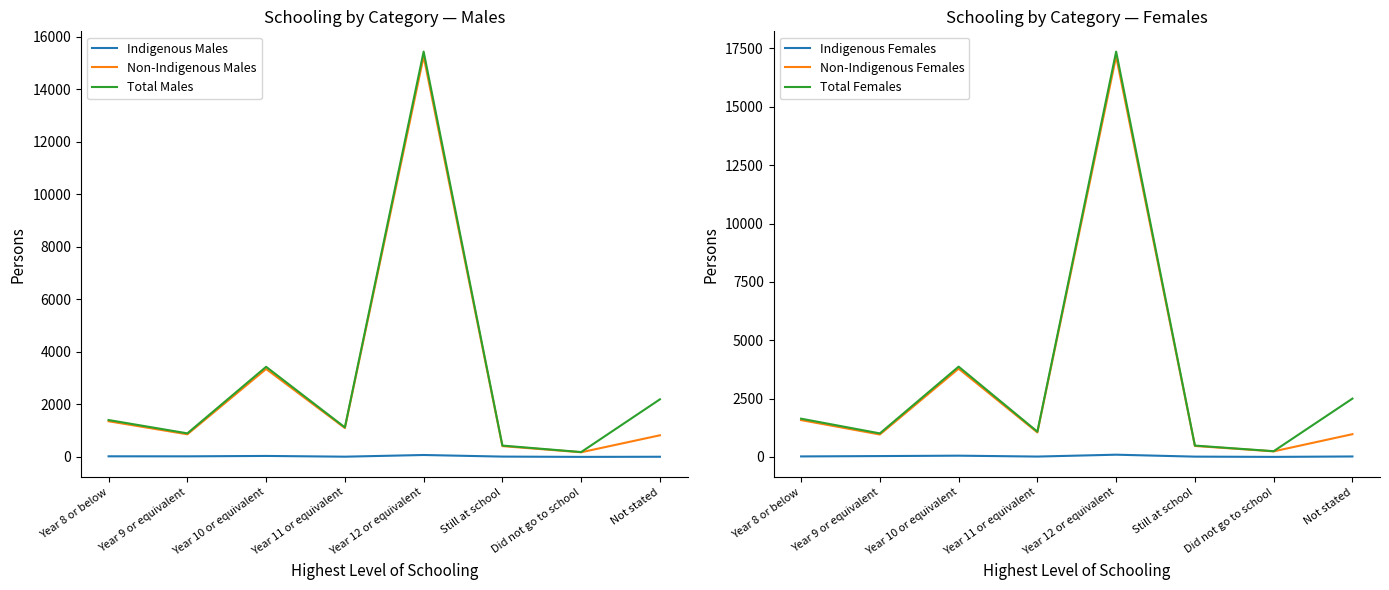

What position from the right is Year 9 or equivalent?

7